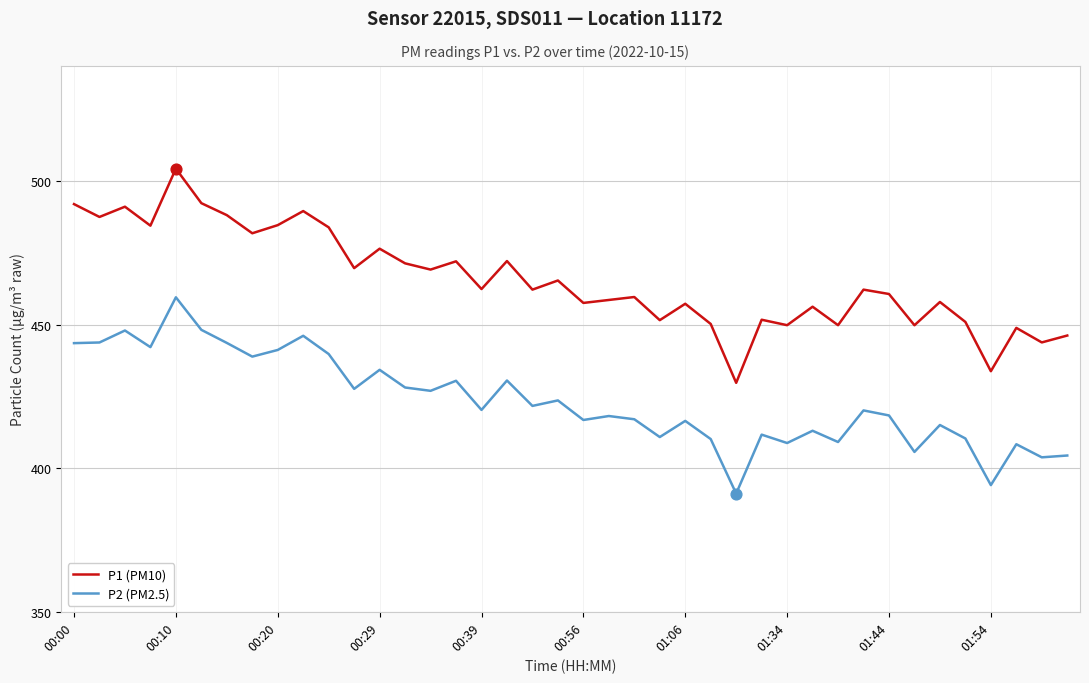

What is the difference between the maximum and minimum values in the P1 (PM10) series?

74.6